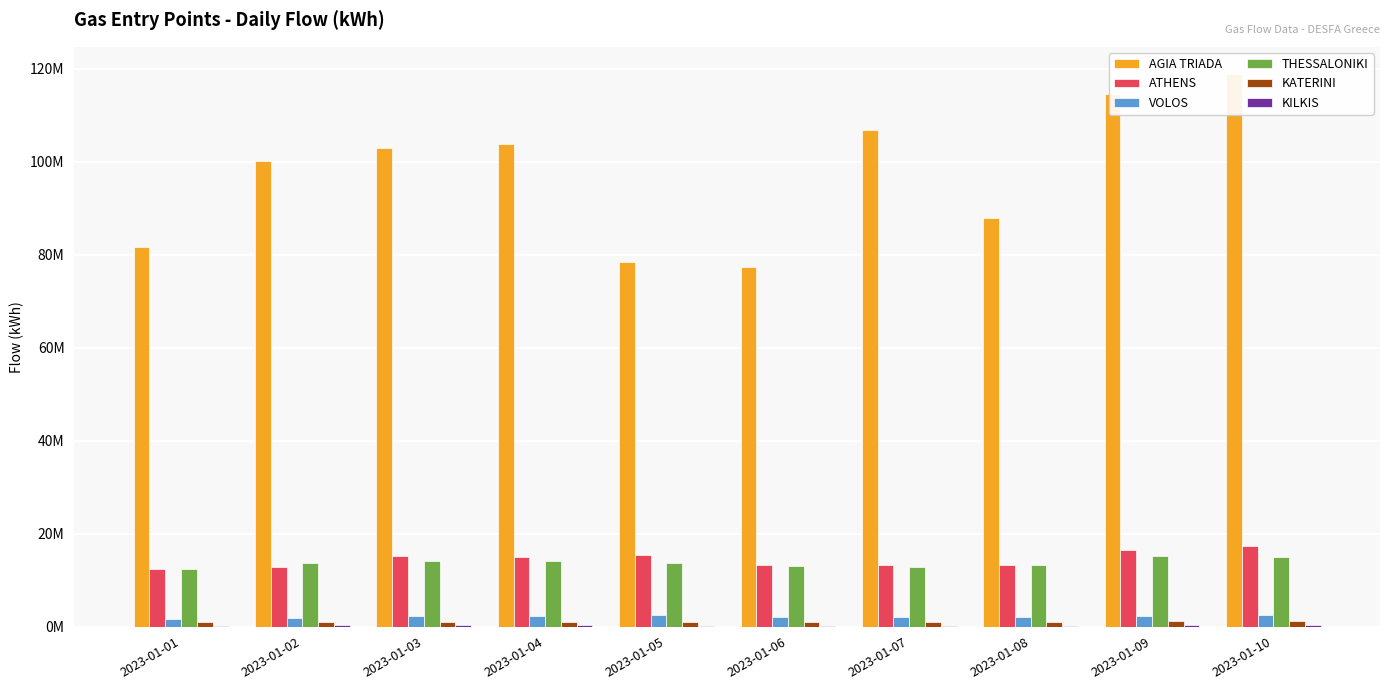

The THESSALONIKI series shows 4350795 at 2023-01-03. True or false?

False